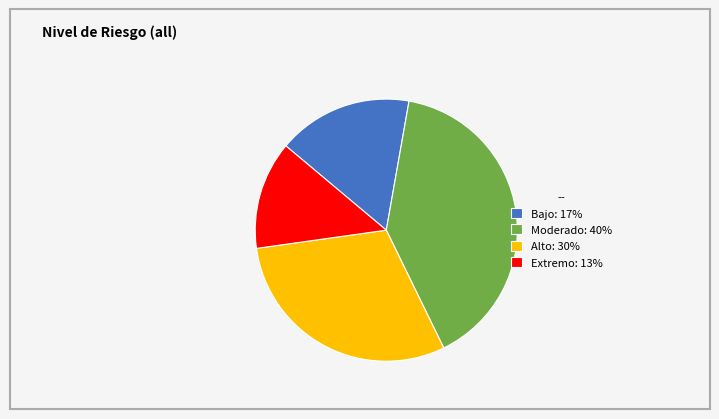

Is the sum of Bajo: 17% and Alto: 30% greater than half?

No